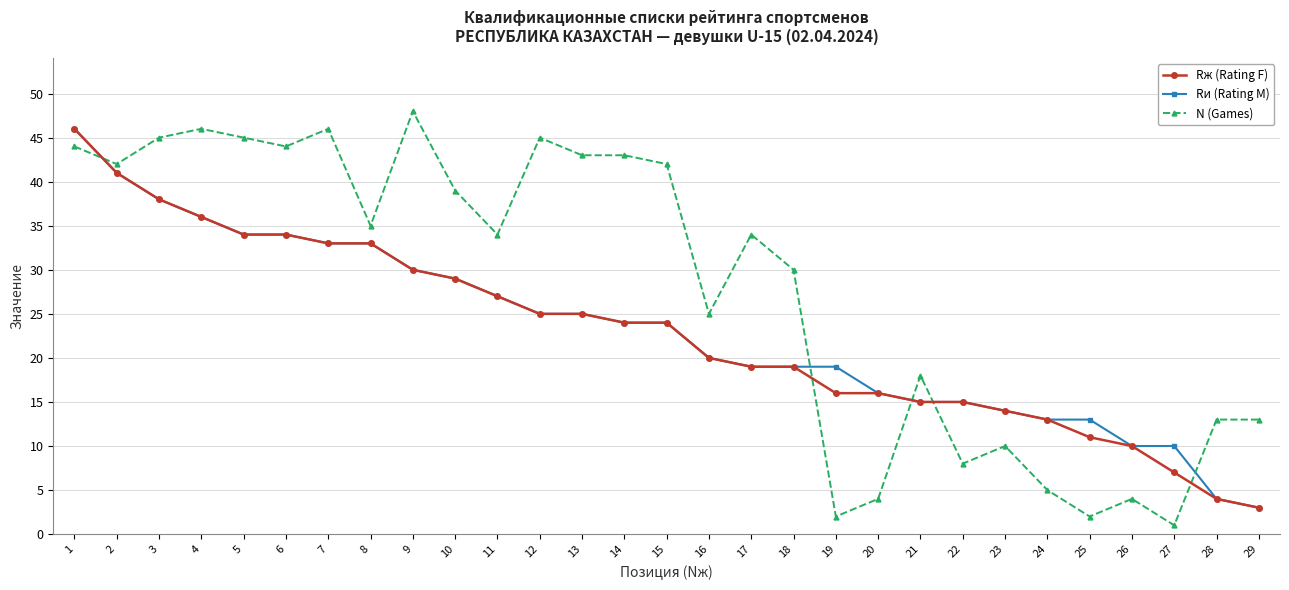

What is the spread (max minus min) of values at 17?

15